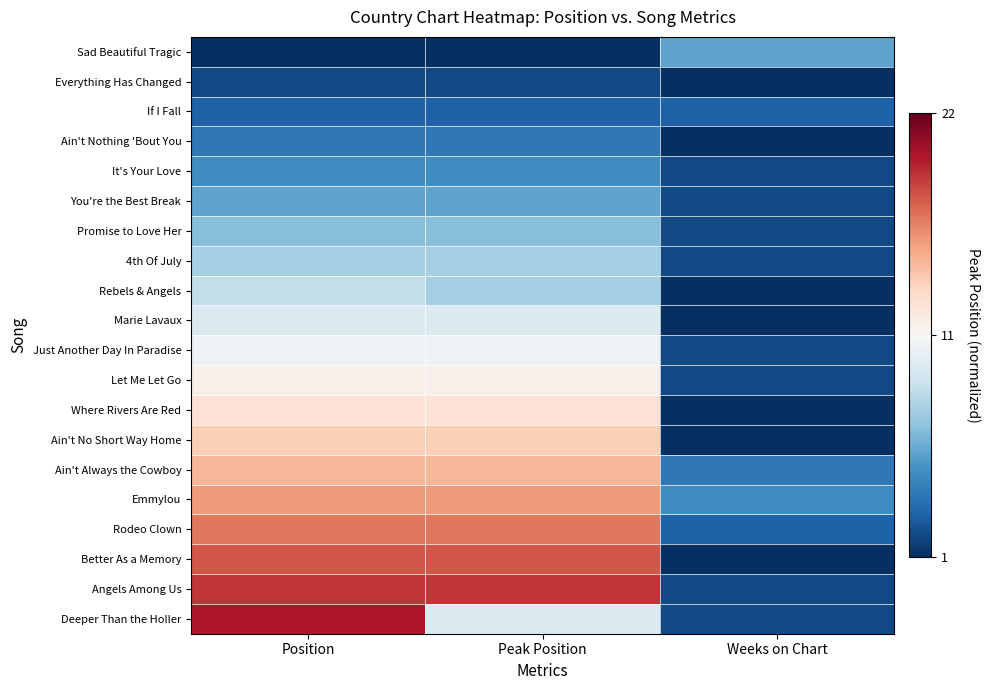

How many series are shown in this chart?

20